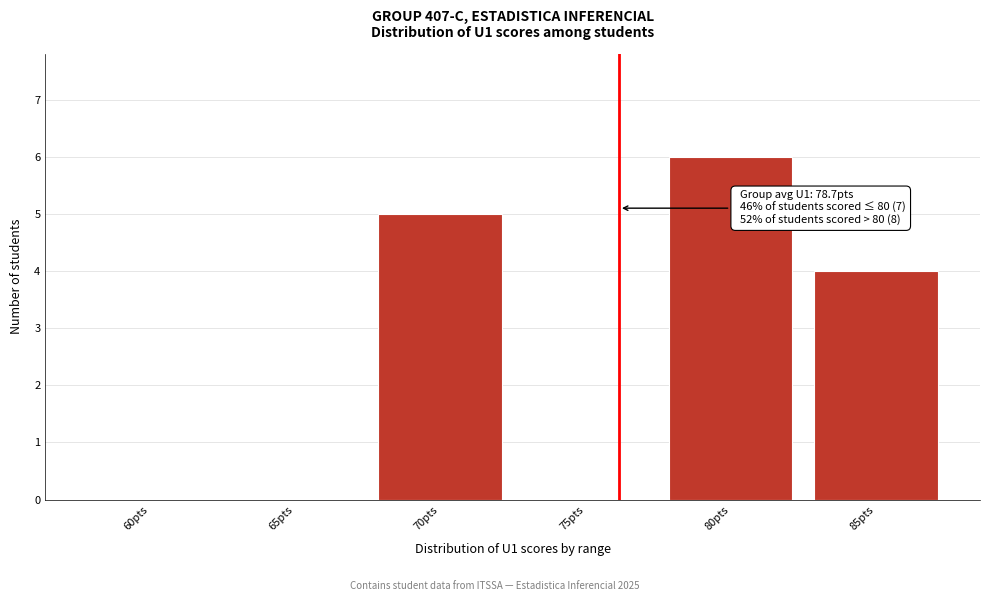

Reading right to left, transcribe all the data shown in this chart.

85pts=4	80pts=6	75pts=0	70pts=5	65pts=0	60pts=0